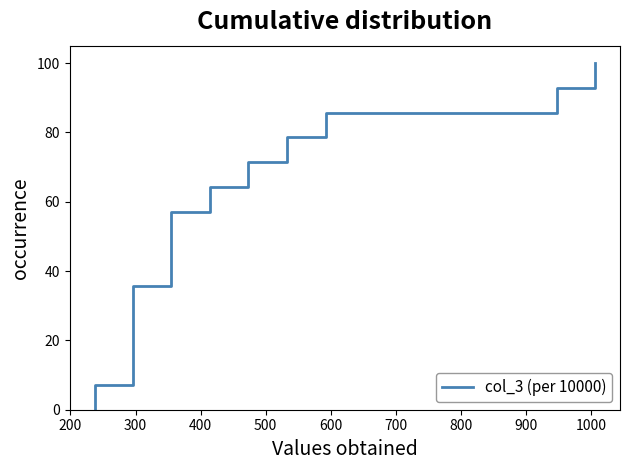

How many values exceed 50?

7